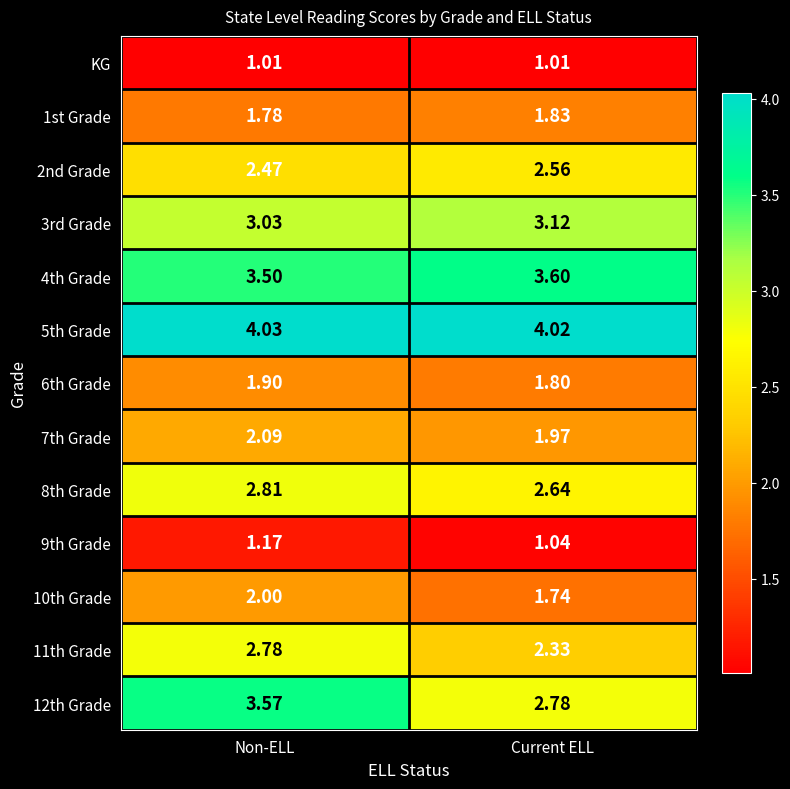

At Non-ELL, list the series in order from smallest to largest.

KG, 9th Grade, 1st Grade, 6th Grade, 10th Grade, 7th Grade, 2nd Grade, 11th Grade, 8th Grade, 3rd Grade, 4th Grade, 12th Grade, 5th Grade